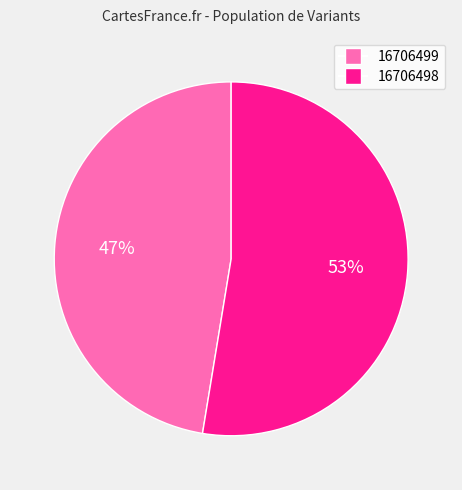

Combined, do 16706498 and 16706499 account for over 50%?

Yes